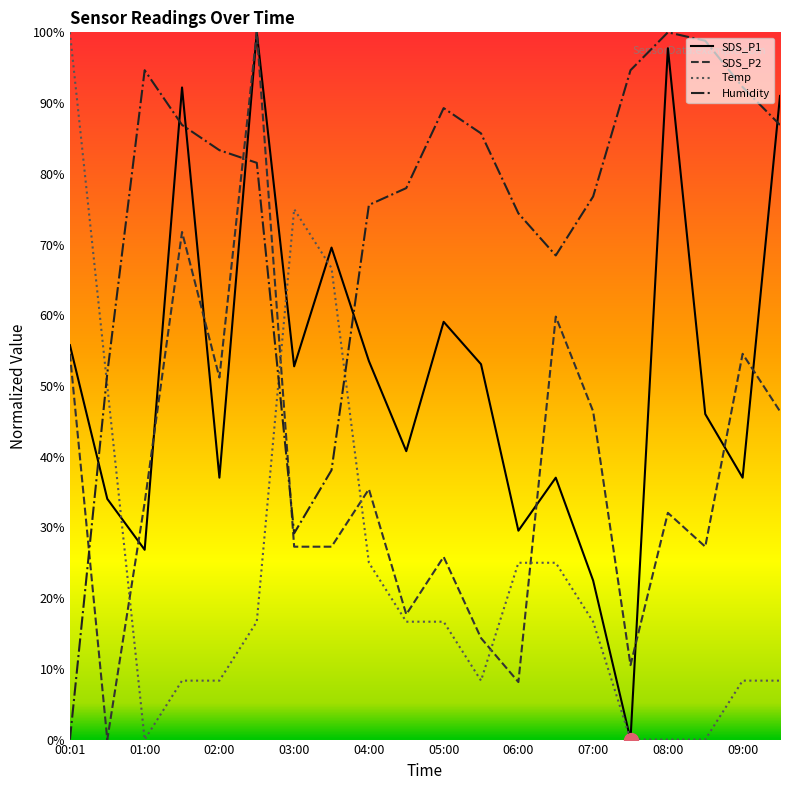

True or false: Humidity and SDS_P2 intersect in this chart.

True